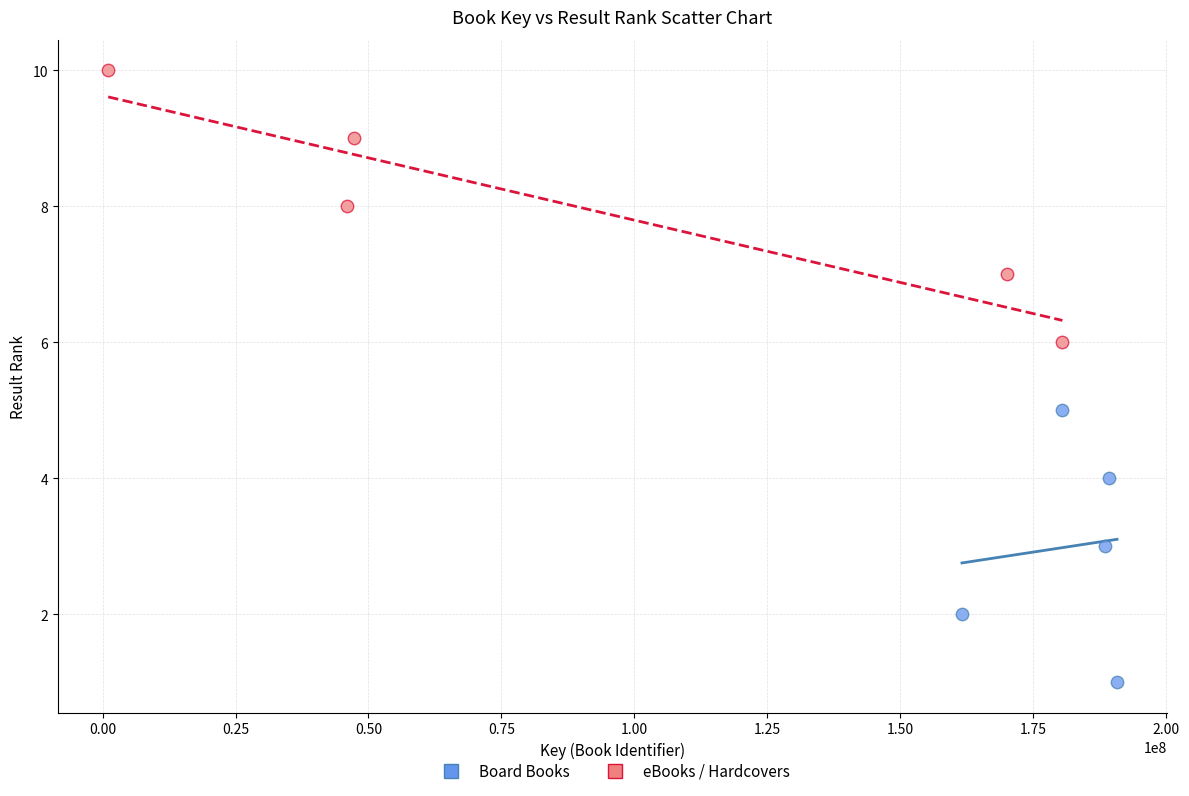

Which series reaches the minimum Y coordinate?

Board Books